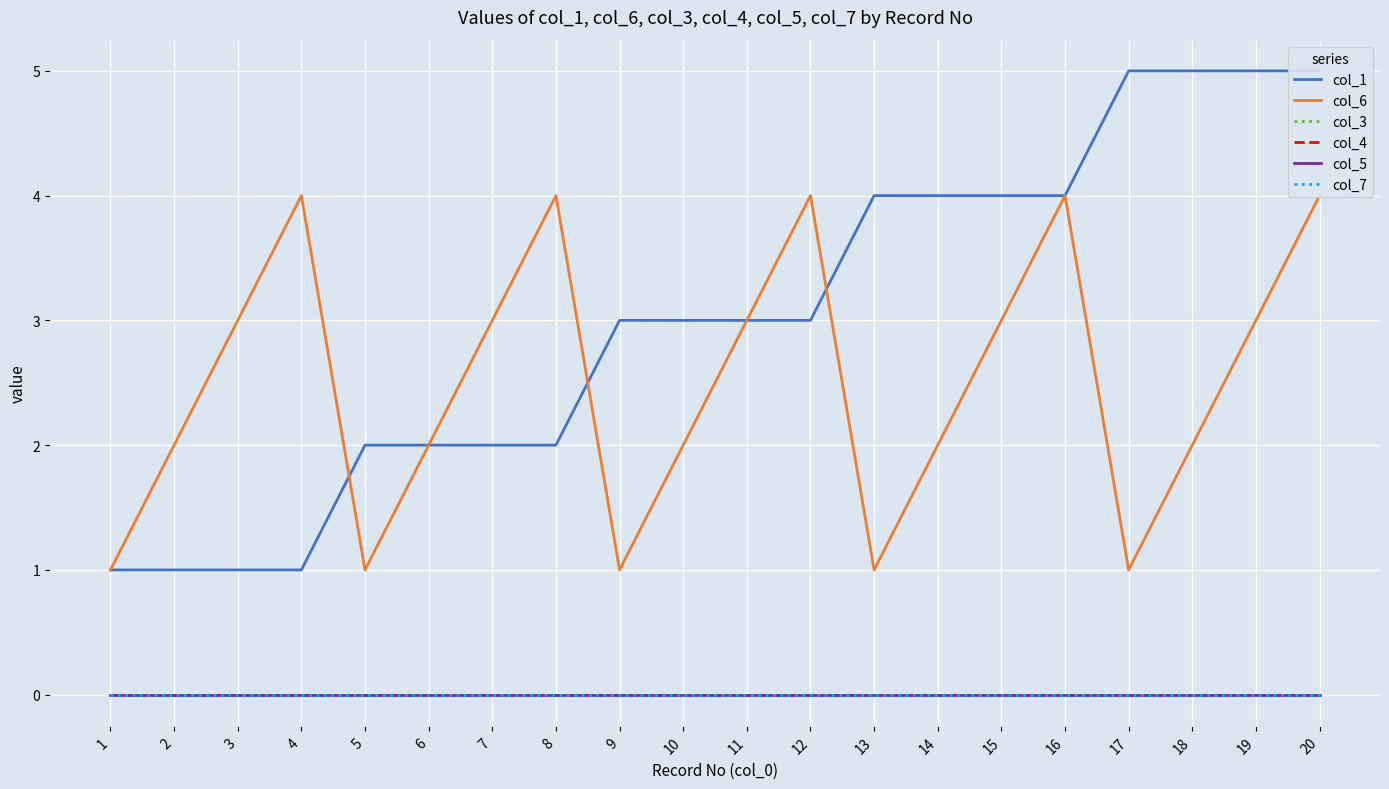

The value of col_1 at 1 is 1. True or false?

False